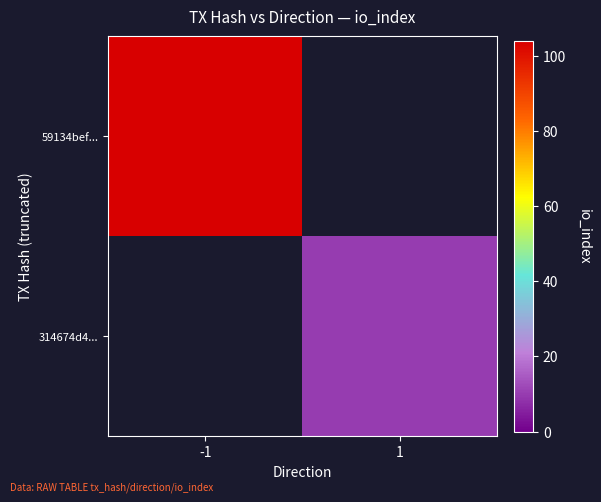

At how many categories does at least one series exceed 74?

1